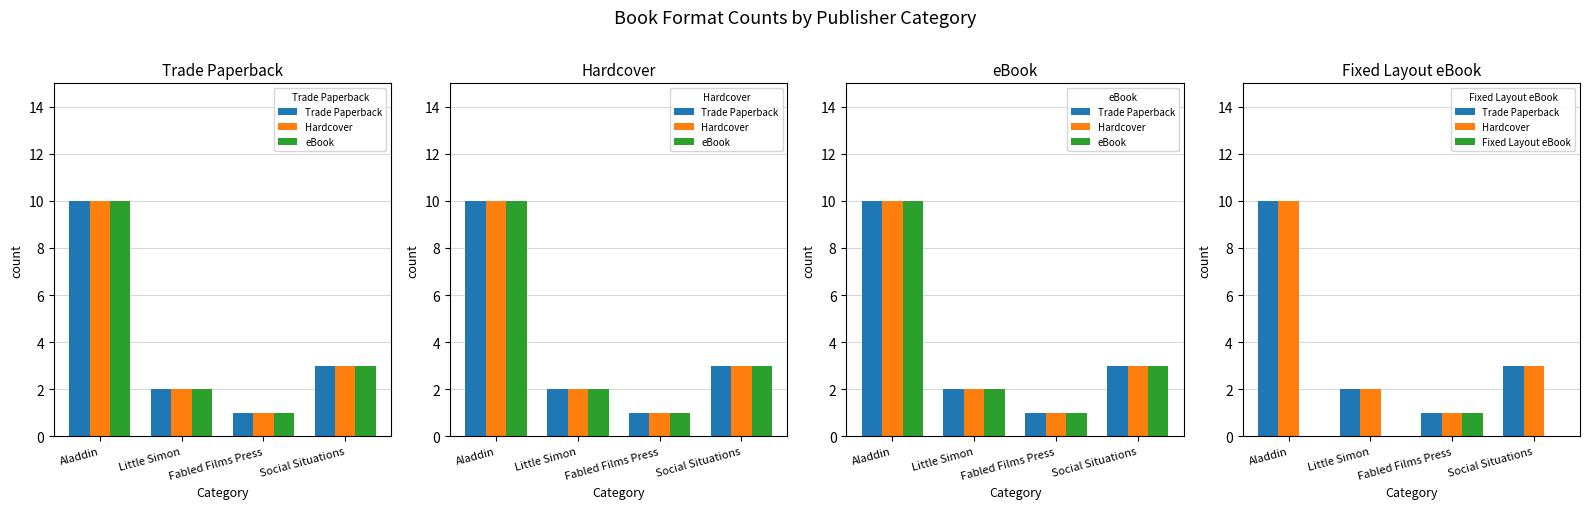

What is the difference between the Trade Paperback values at Aladdin and Social Situations?

7